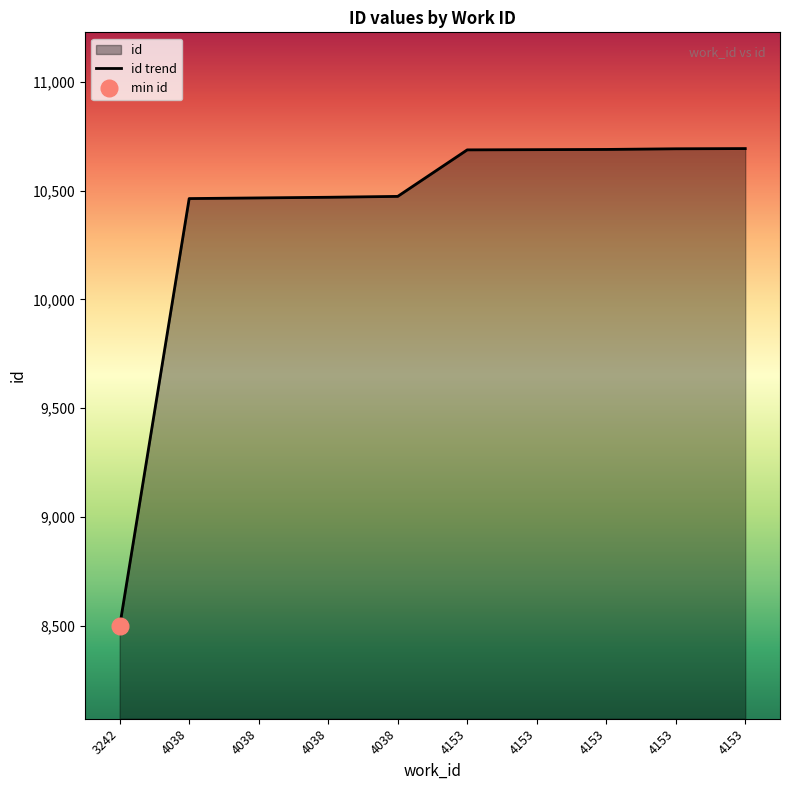

Is it true that the value at 4153 is 10688?

True